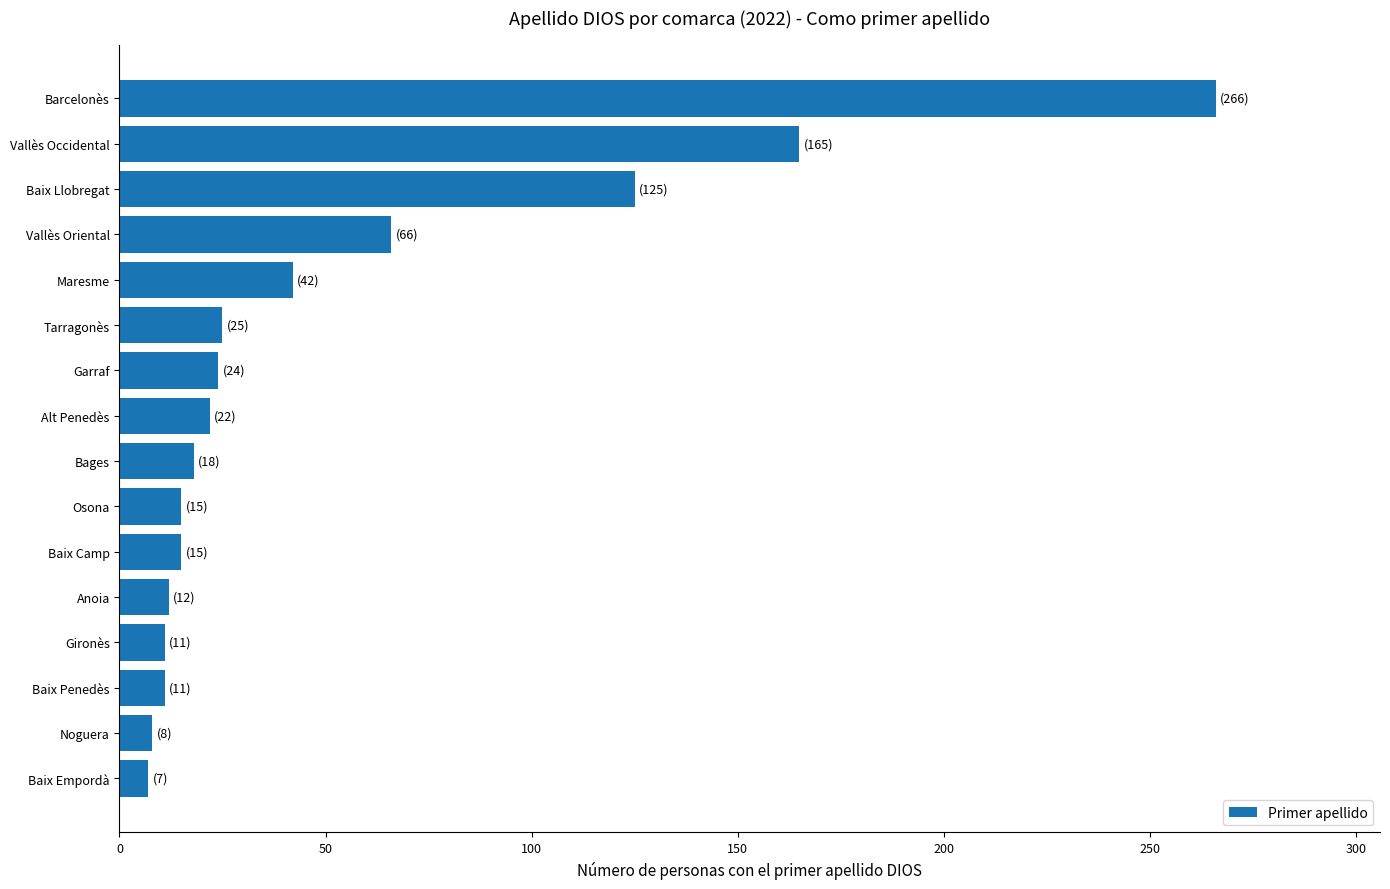

What is the average value?

52